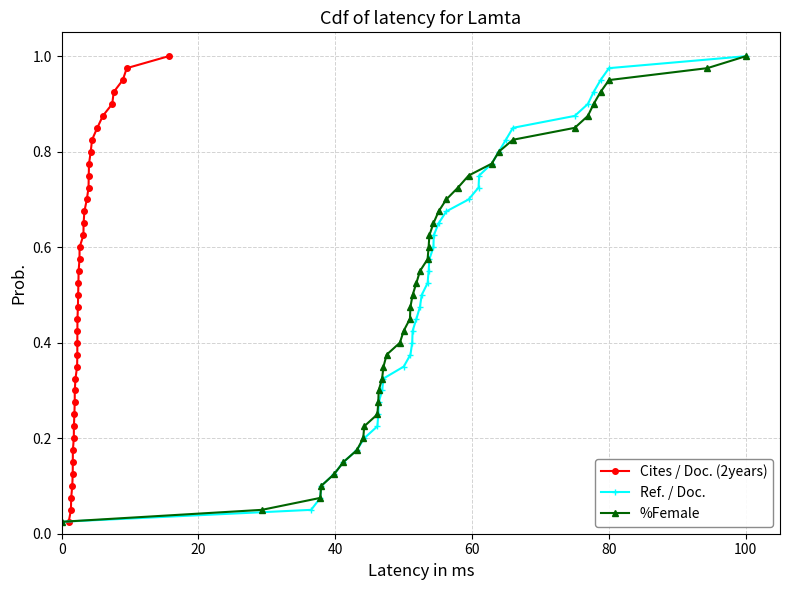

True or false: Ref. / Doc. and Cites / Doc. (2years) intersect in this chart.

False